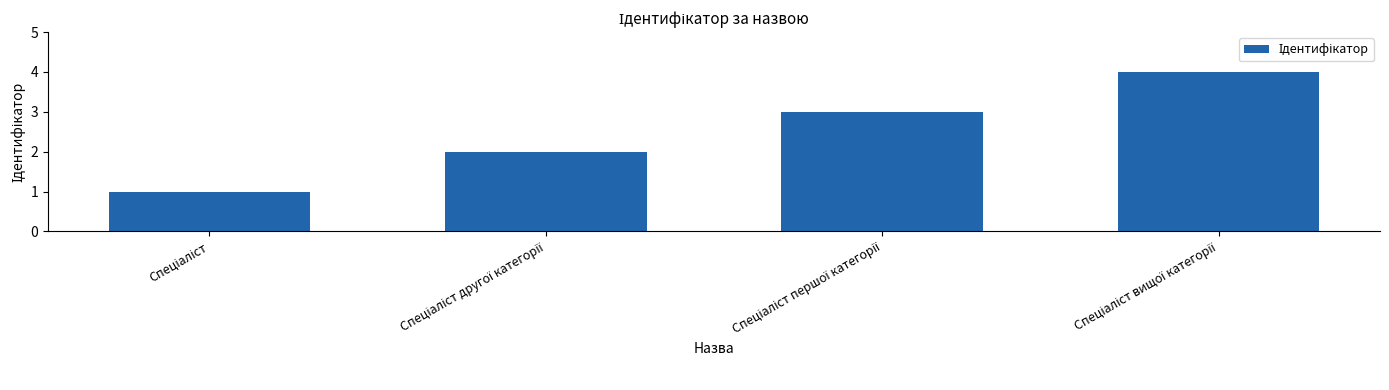

What is the sum of all values?

10